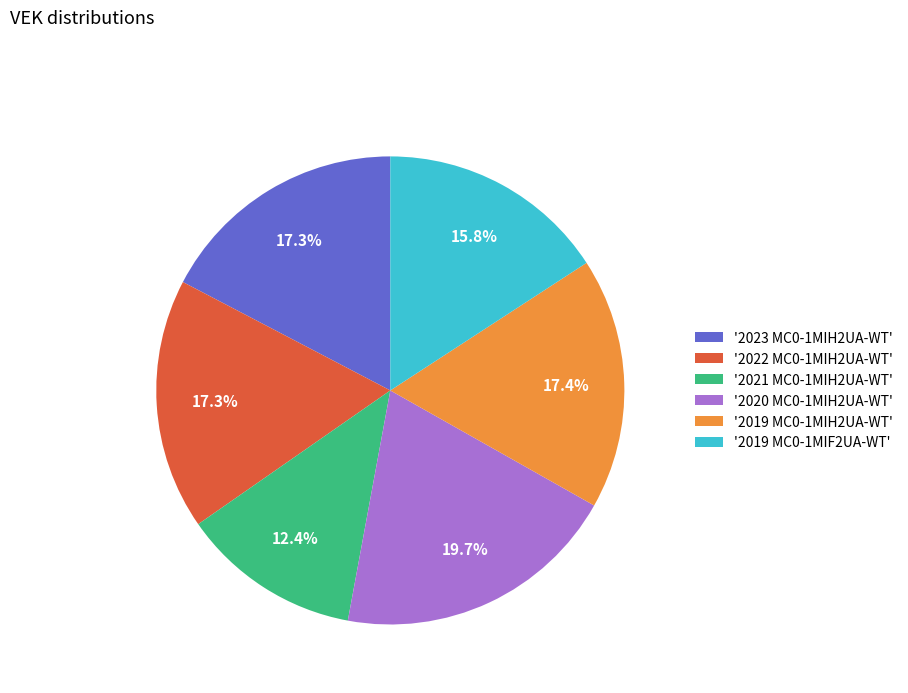

Approximately how many times larger is the value at '2022 MC0-1MIH2UA-WT' compared to '2020 MC0-1MIH2UA-WT'?

0.9